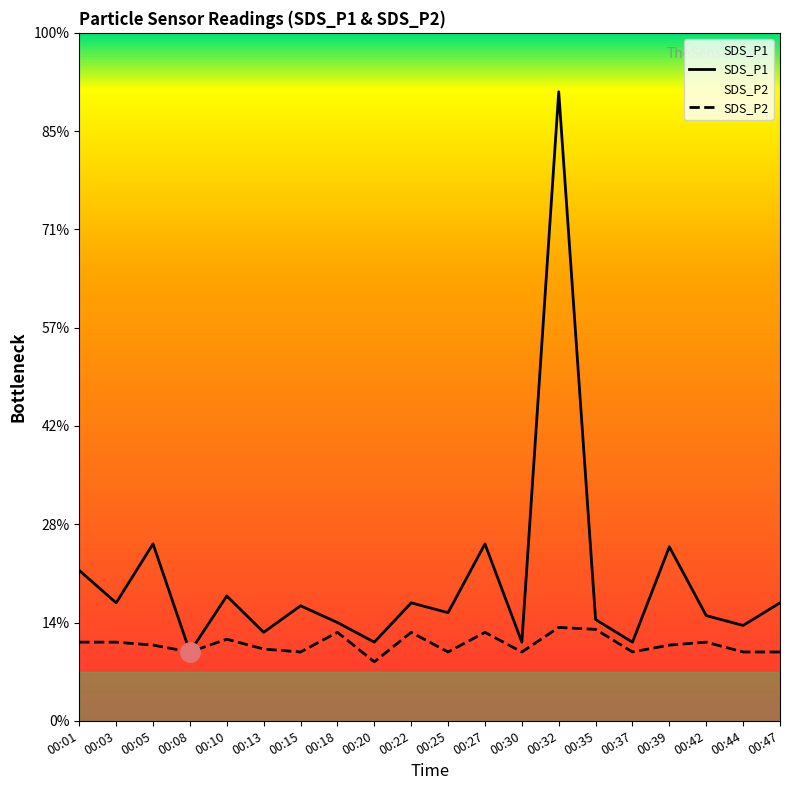

Which category has the lowest value in the SDS_P2 series?

00:20